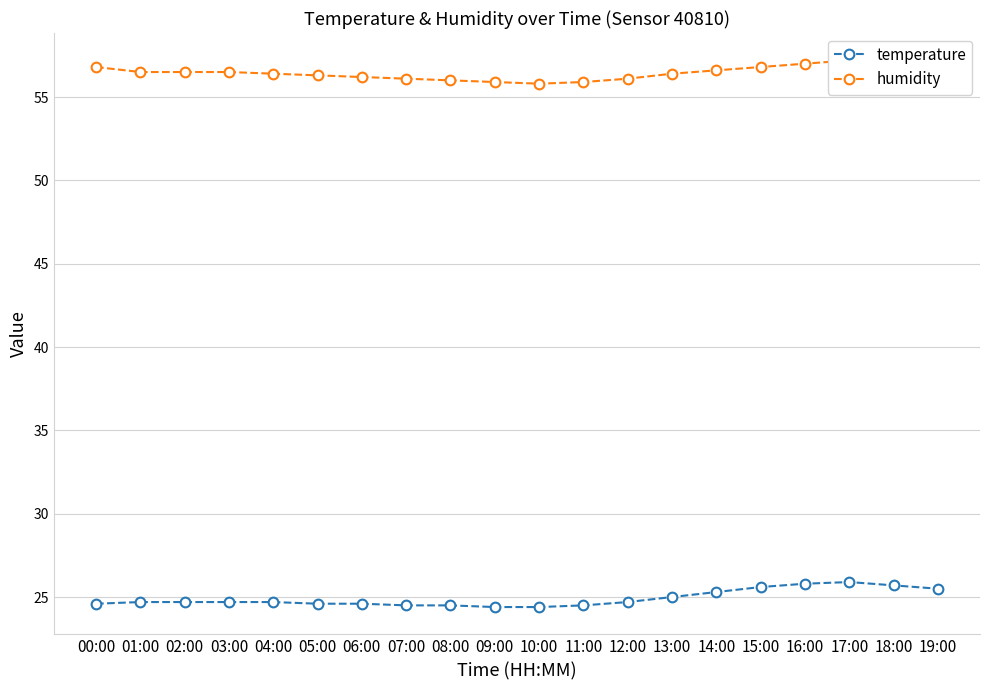

Reading left to right, what are all the values shown in this chart?

temperature: 00:00=24.6	01:00=24.7	02:00=24.7	03:00=24.7	04:00=24.7	05:00=24.6	06:00=24.6	07:00=24.5	08:00=24.5	09:00=24.4	10:00=24.4	11:00=24.5	12:00=24.7	13:00=25.0	14:00=25.3	15:00=25.6	16:00=25.8	17:00=25.9	18:00=25.7	19:00=25.5
humidity: 00:00=56.8	01:00=56.5	02:00=56.5	03:00=56.5	04:00=56.4	05:00=56.3	06:00=56.2	07:00=56.1	08:00=56.0	09:00=55.9	10:00=55.8	11:00=55.9	12:00=56.1	13:00=56.4	14:00=56.6	15:00=56.8	16:00=57.0	17:00=57.2	18:00=57.1	19:00=57.0